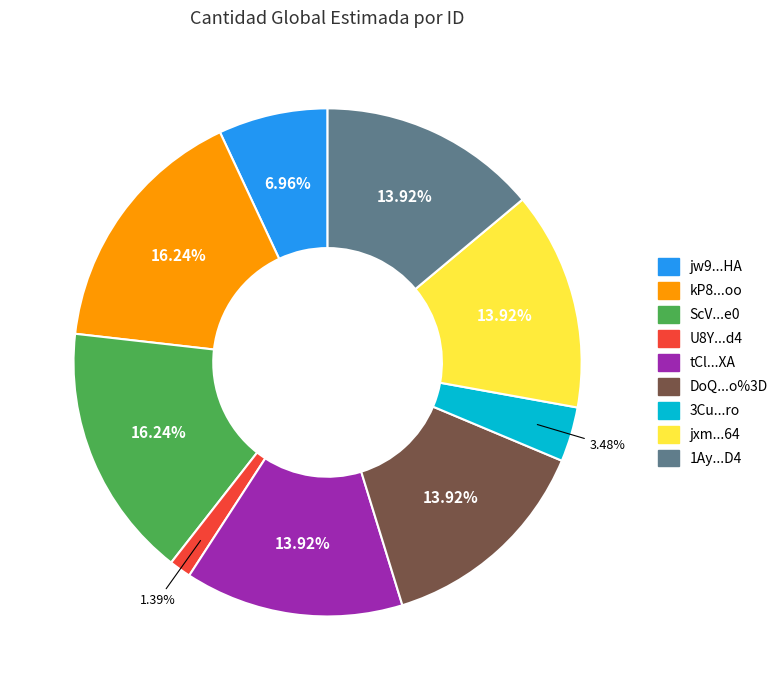

Is there a majority slice in this chart?

No